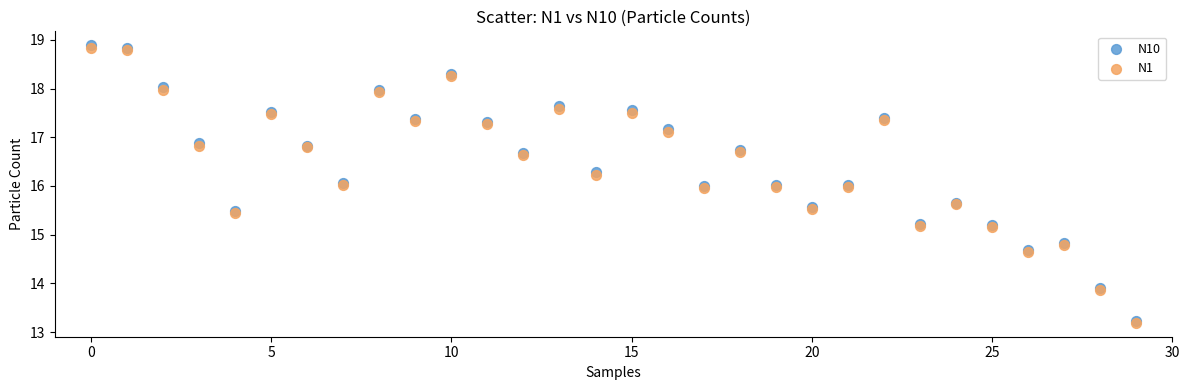

What are all the series names shown in the legend?

N10, N1